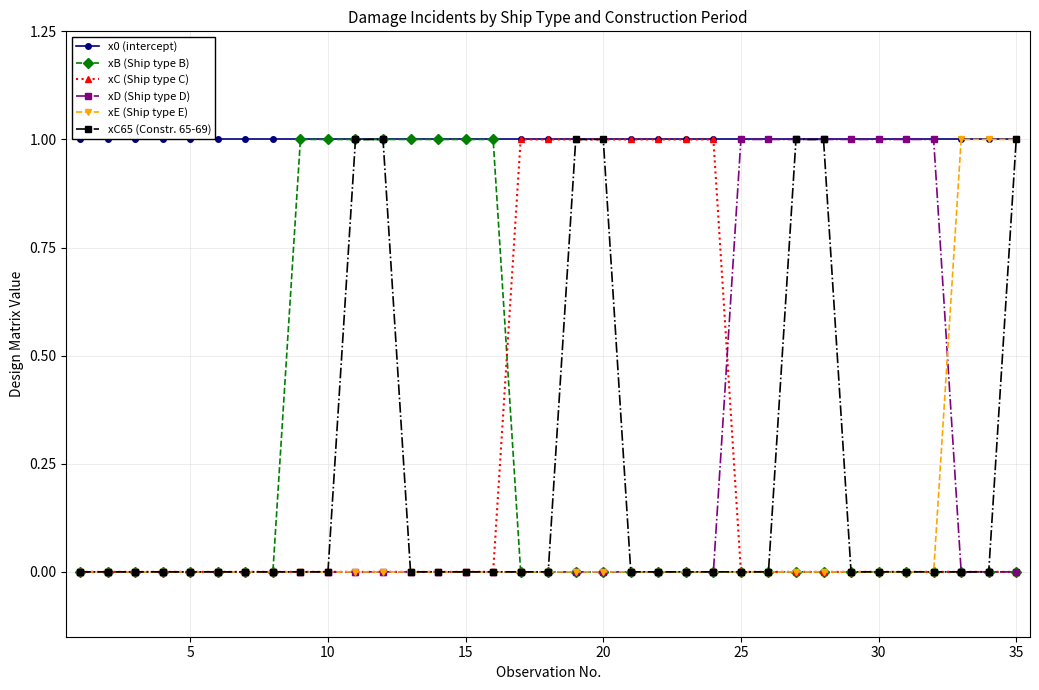

Which series has the largest total across all categories?

x0 (intercept)